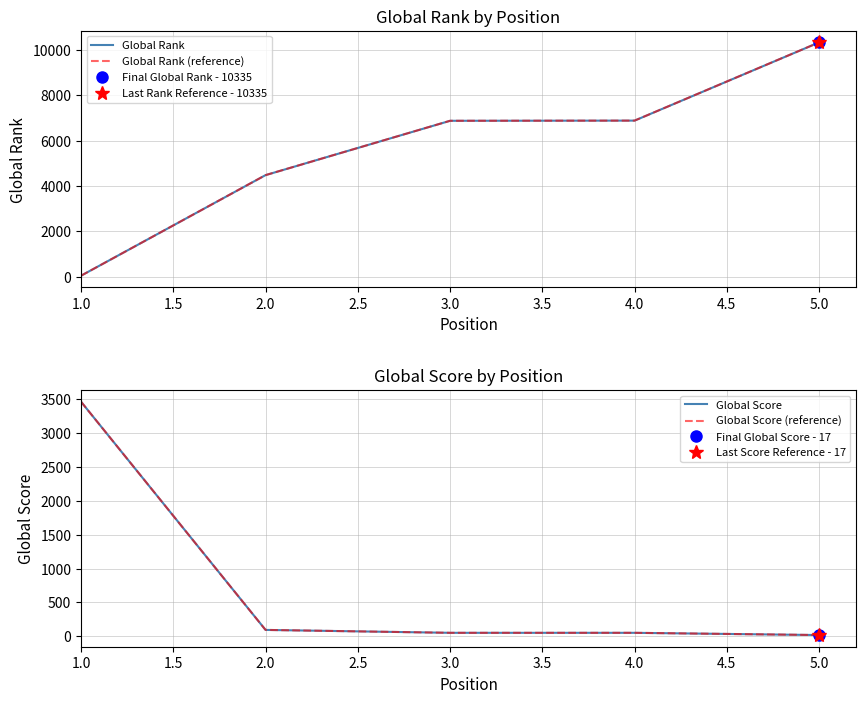

What is the minimum value shown in the chart?

17